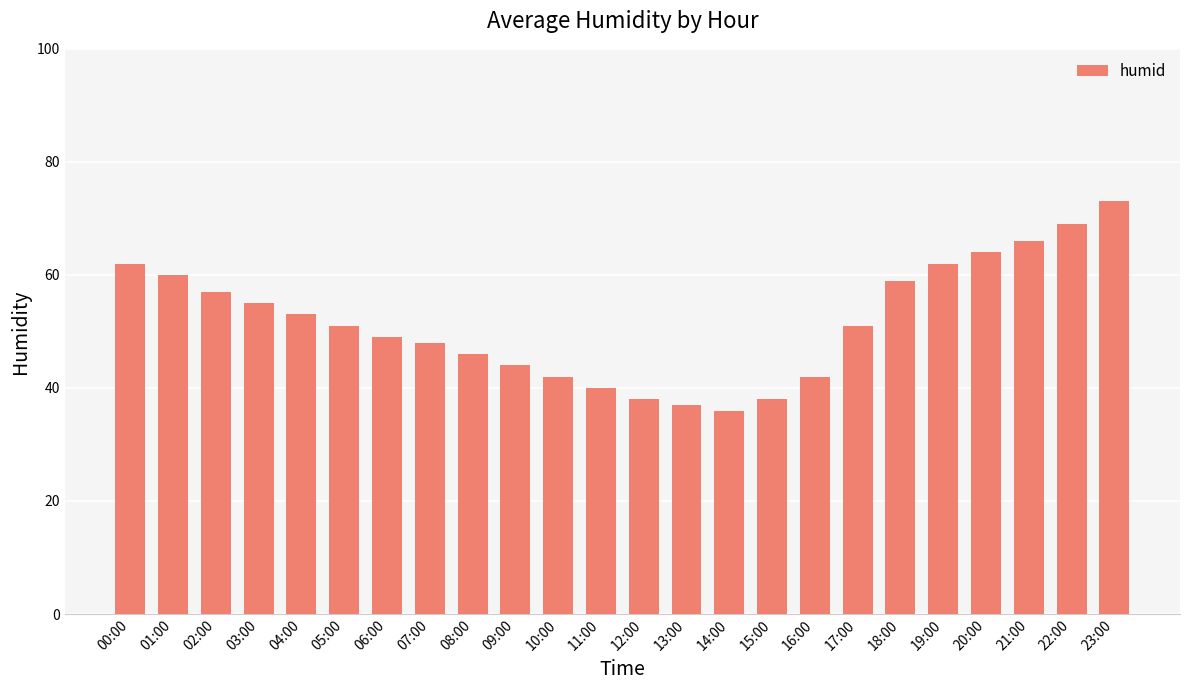

What is the change in value from 03:00 to 06:00?

-6